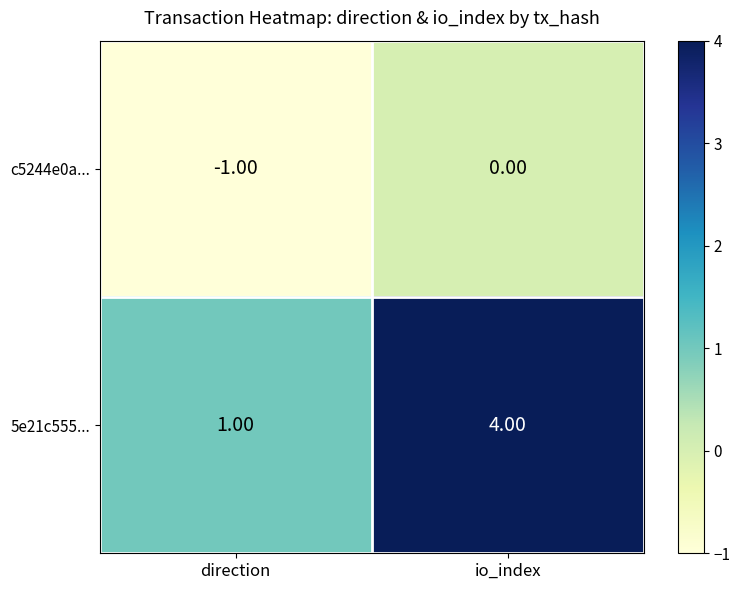

What is the sum of all 5e21c555... values?

5